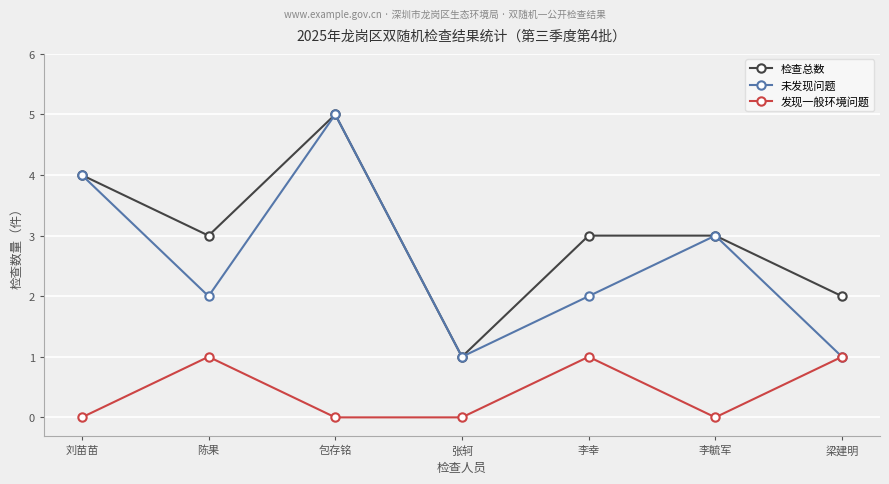

Is the value of 发现一般环境问题 at 李毓军 greater than the value of 未发现问题 at 李毓军?

No